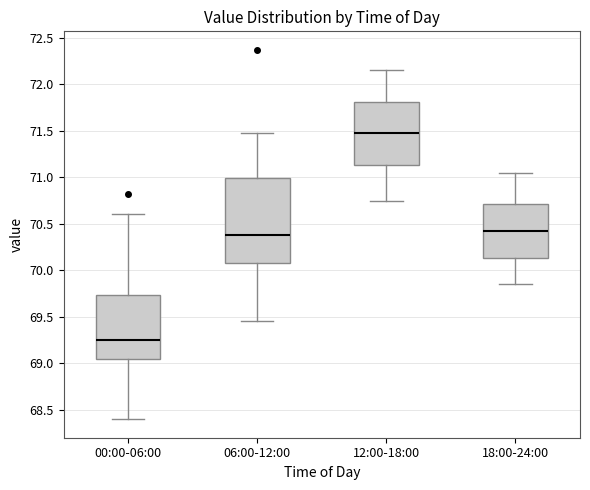

Where does the median line of the box for 06:00-12:00 sit on the y-axis? The values are not printed on the chart, so give them approximately, as read against the axis.

70.40